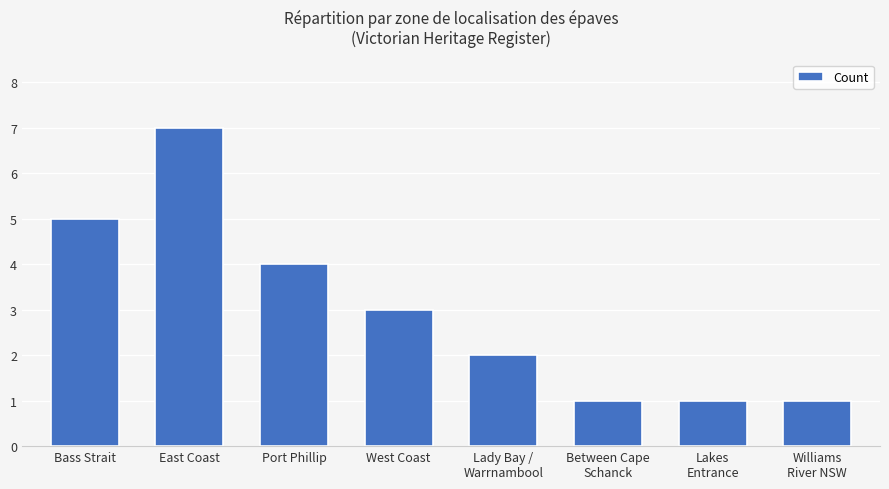

What is the minimum value shown in the chart?

1